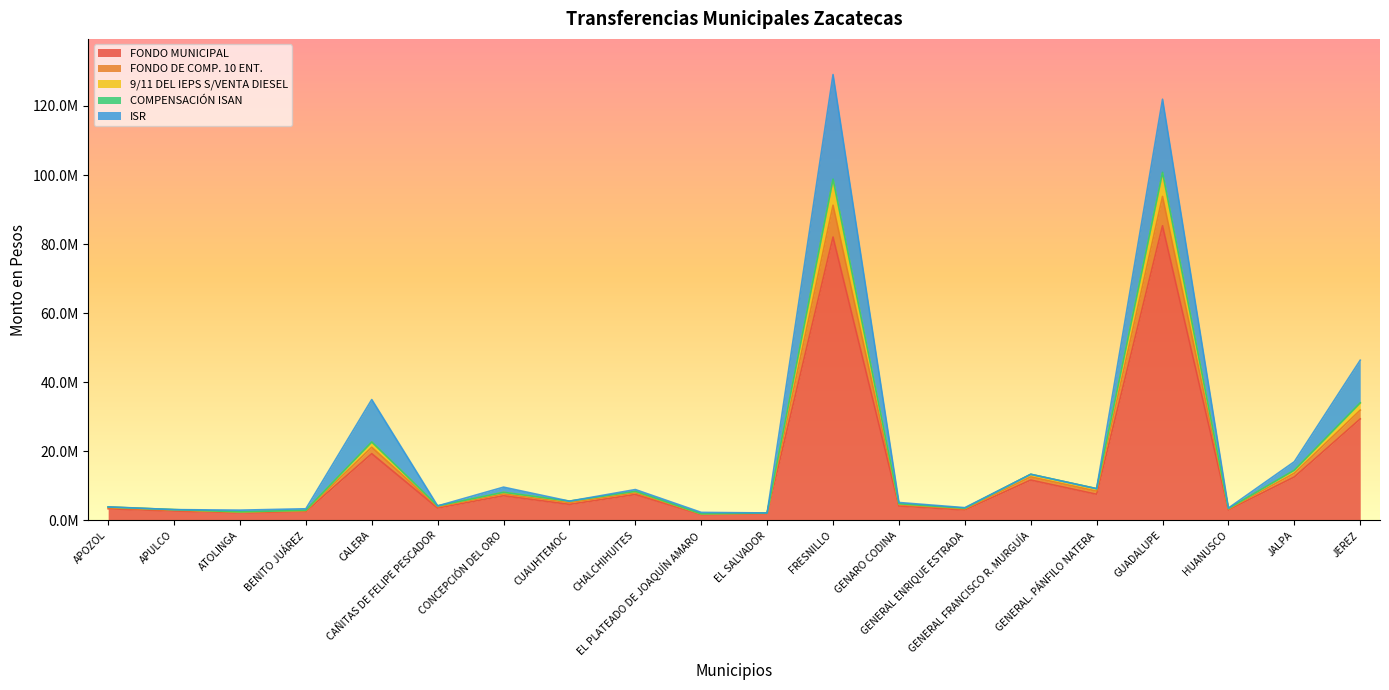

True or false: 9/11 DEL IEPS S/VENTA DIESEL and FONDO DE COMP. 10 ENT. cross at least once.

False